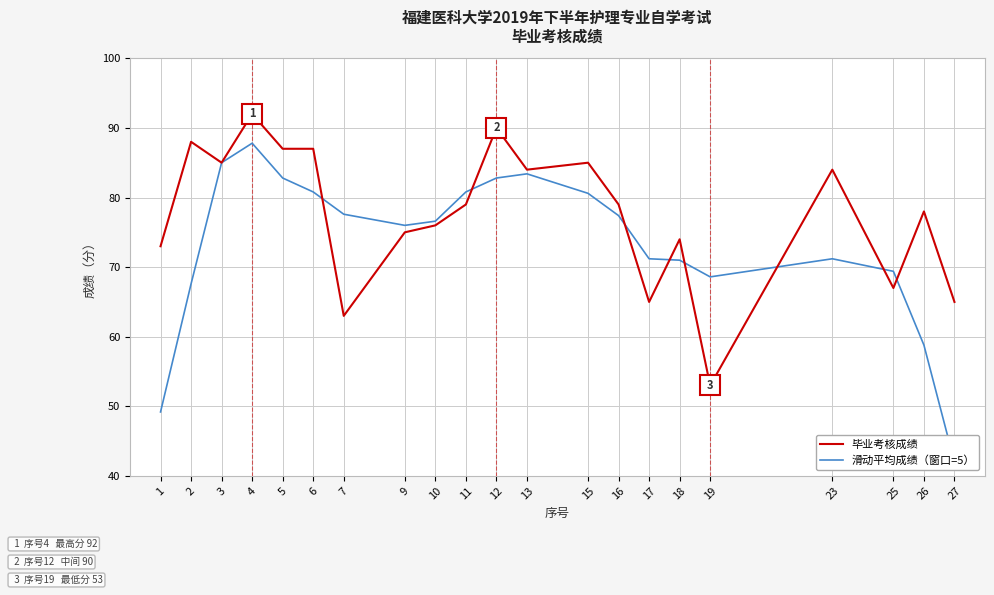

Reading left to right, transcribe all the data shown in this chart.

毕业考核成绩: 73.0	88.0	85.0	92.0	87.0	87.0	63.0	75.0	76.0	79.0	90.0	84.0	85.0	79.0	65.0	74.0	53.0	84.0	67.0	78.0	65.0
滑动平均成绩（窗口=5）: 49.2	67.6	85.0	87.8	82.8	80.8	77.6	76.0	76.6	80.8	82.8	83.4	80.6	77.4	71.2	71.0	68.6	71.2	69.4	58.8	42.0